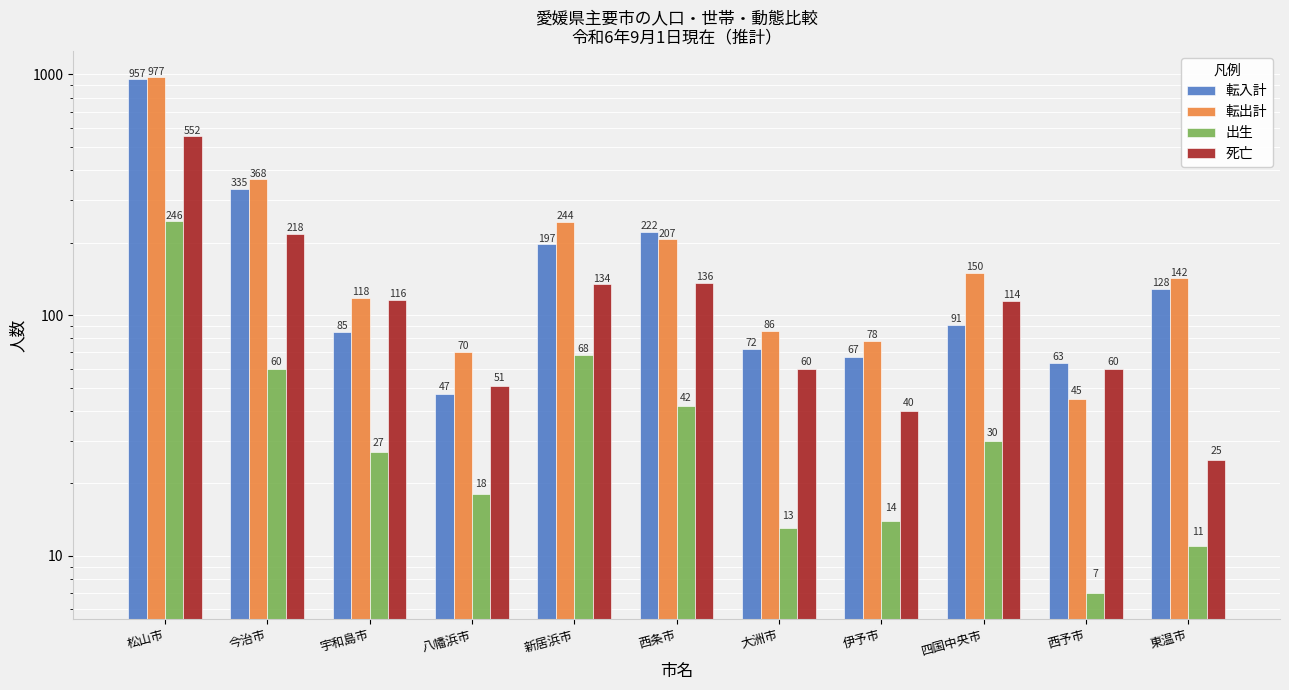

Is it true that 死亡 equals 60 at 大洲市?

True